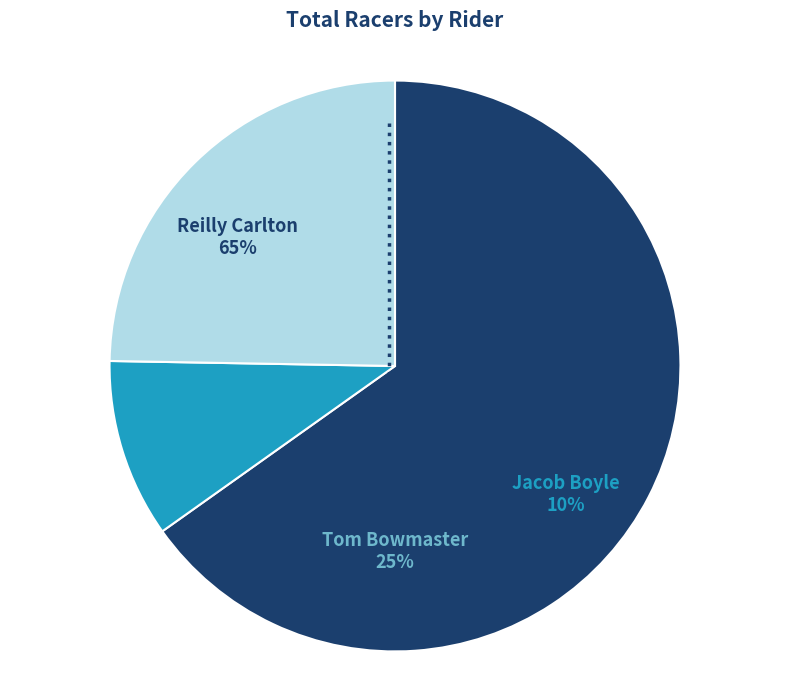

How many segments does this pie chart have?

3